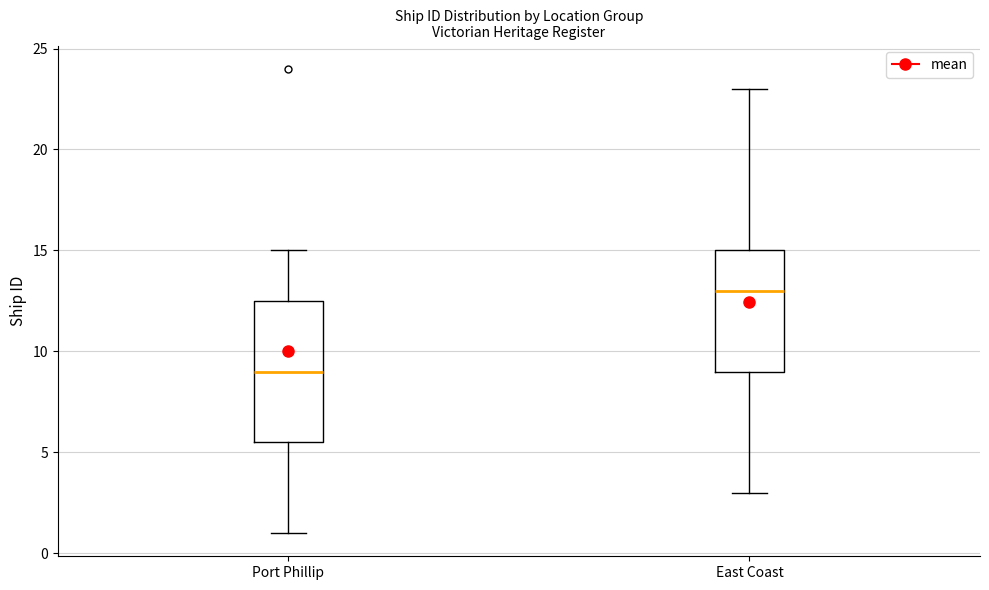

Comparing the boxes themselves (not the whiskers), which one is the tallest?

Port Phillip